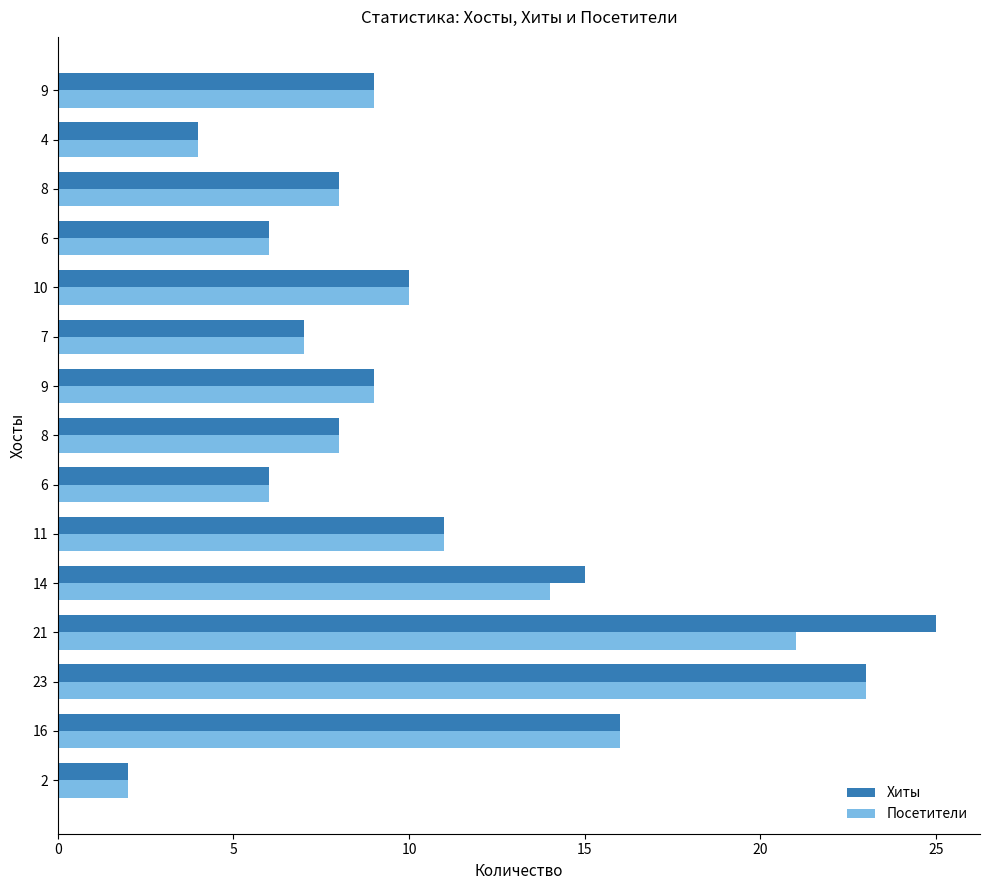

Rank the series by their maximum value, from lowest to highest.

Посетители, Хиты